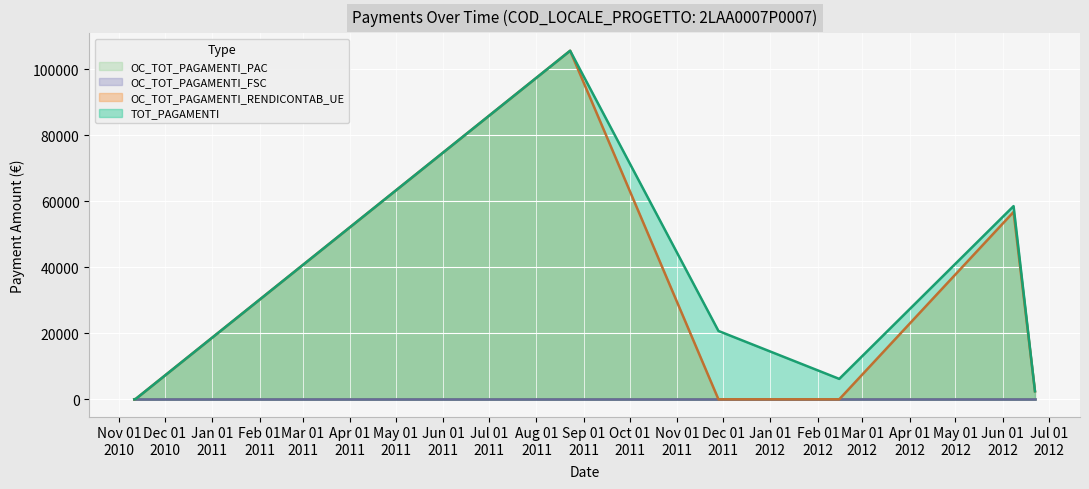

The value of TOT_PAGAMENTI at 23/08/2011 is 105604.1. True or false?

True